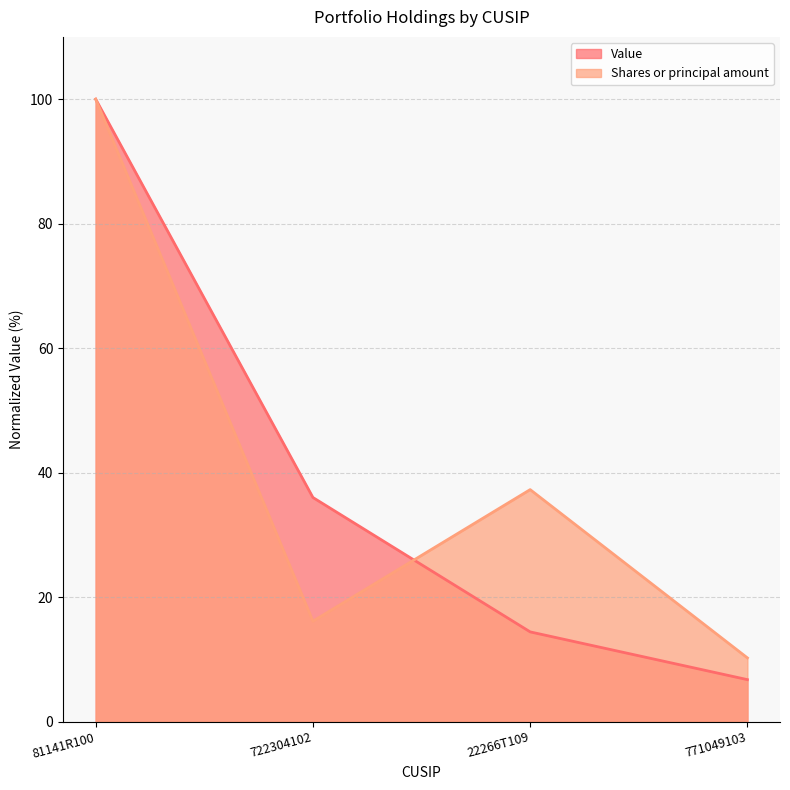

Between which two adjacent categories do Shares or principal amount and Value first intersect?

722304102 and 22266T109